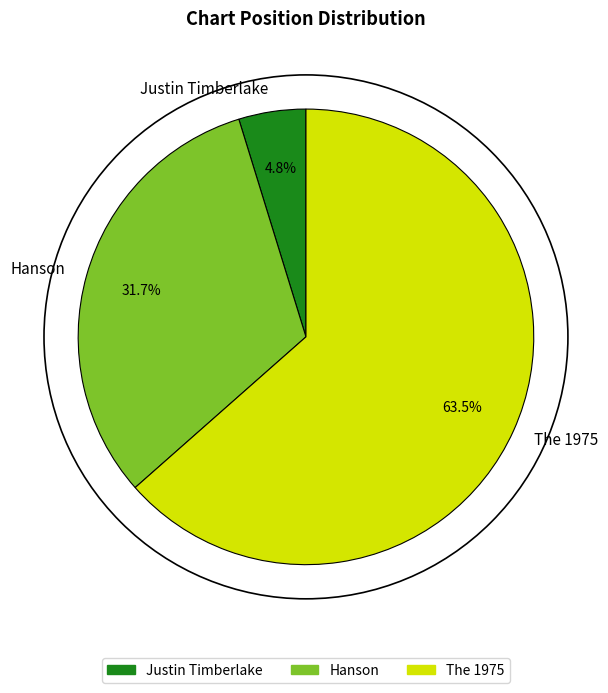

To the nearest percent, what is the difference between the largest and smallest slice percentages?

59%